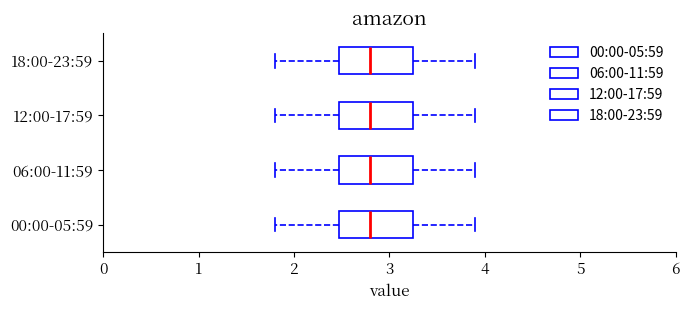

Where does the left whisker of the box for 18:00-23:59 end on the x-axis? The values are not printed on the chart, so give them approximately, as read against the axis.

1.8